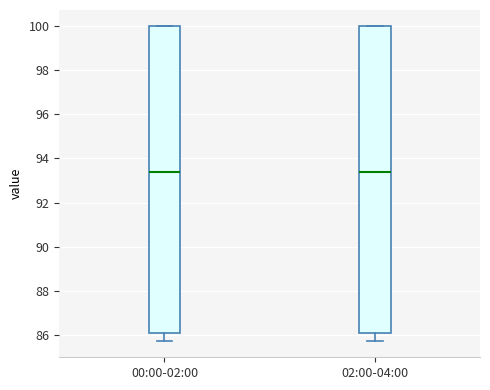

Where does the median line of the box for 02:00-04:00 sit on the y-axis? The values are not printed on the chart, so give them approximately, as read against the axis.

93.4